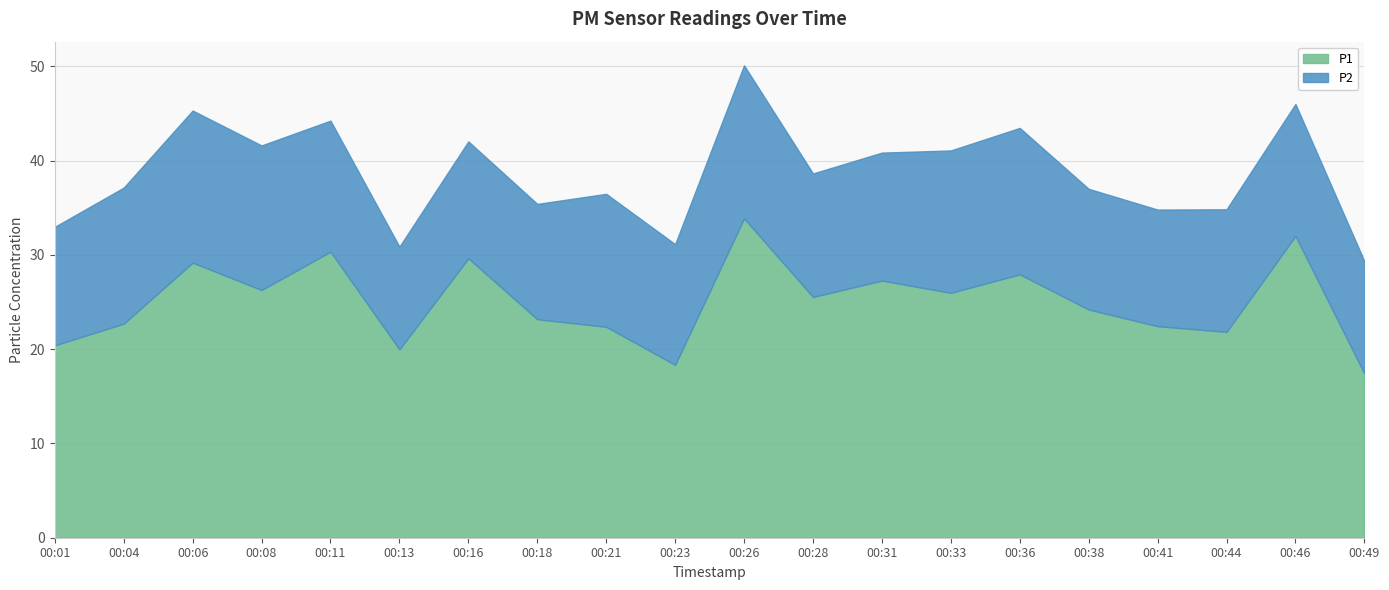

Is the value of P2 at 00:04 greater than the value of P1 at 00:18?

No